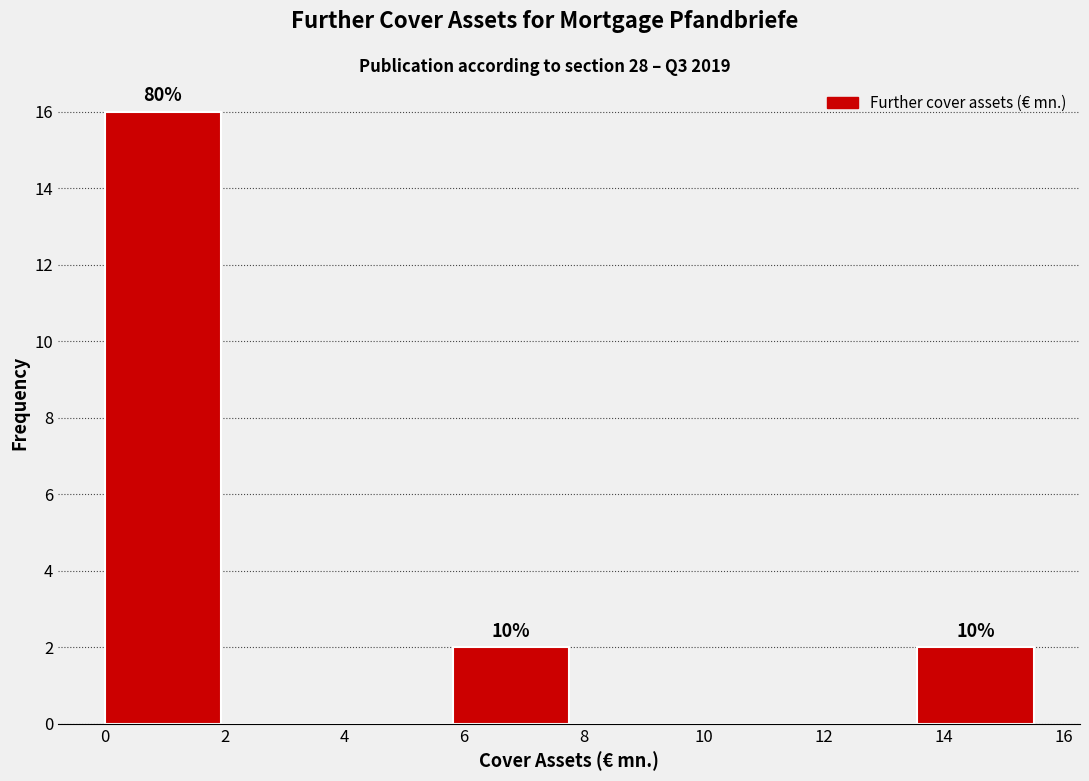

Which range on the x-axis has the tallest bar?

0.0 to 2.0